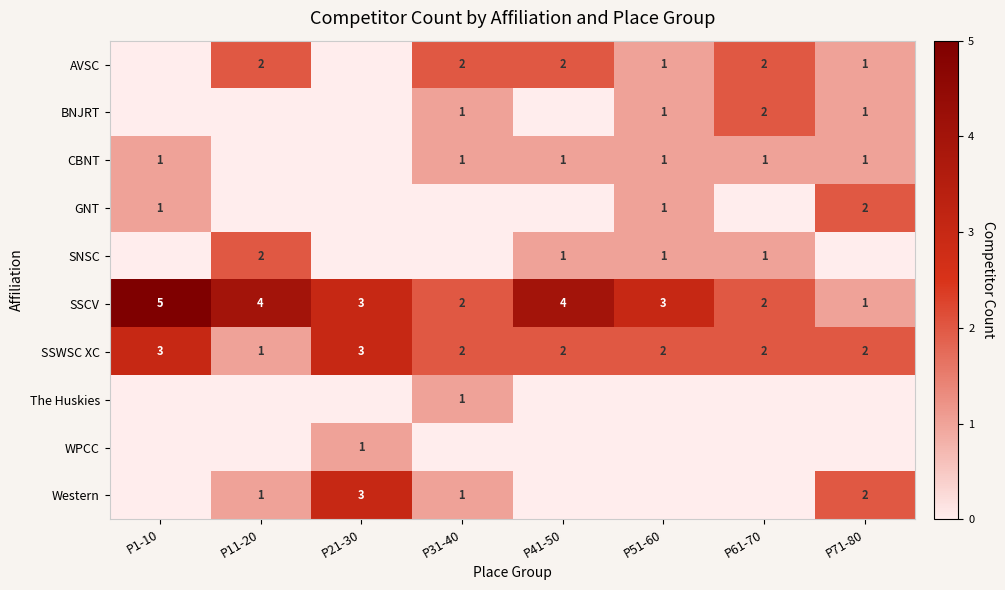

The AVSC series shows 1 at P51-60. True or false?

True